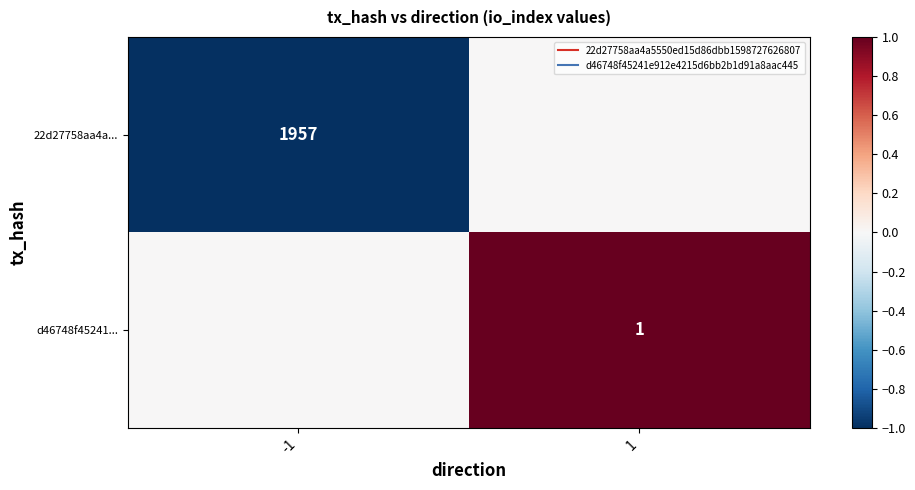

At how many categories does at least one series exceed 0?

1